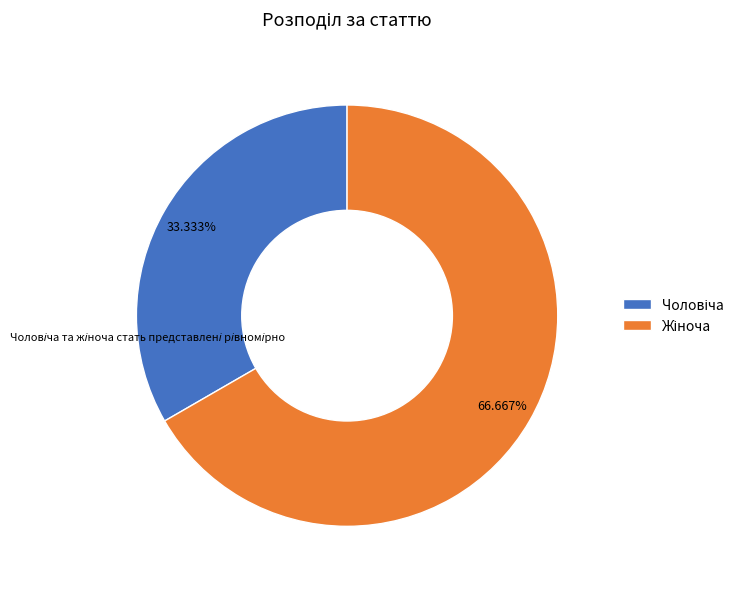

Does any single category account for the majority?

Yes